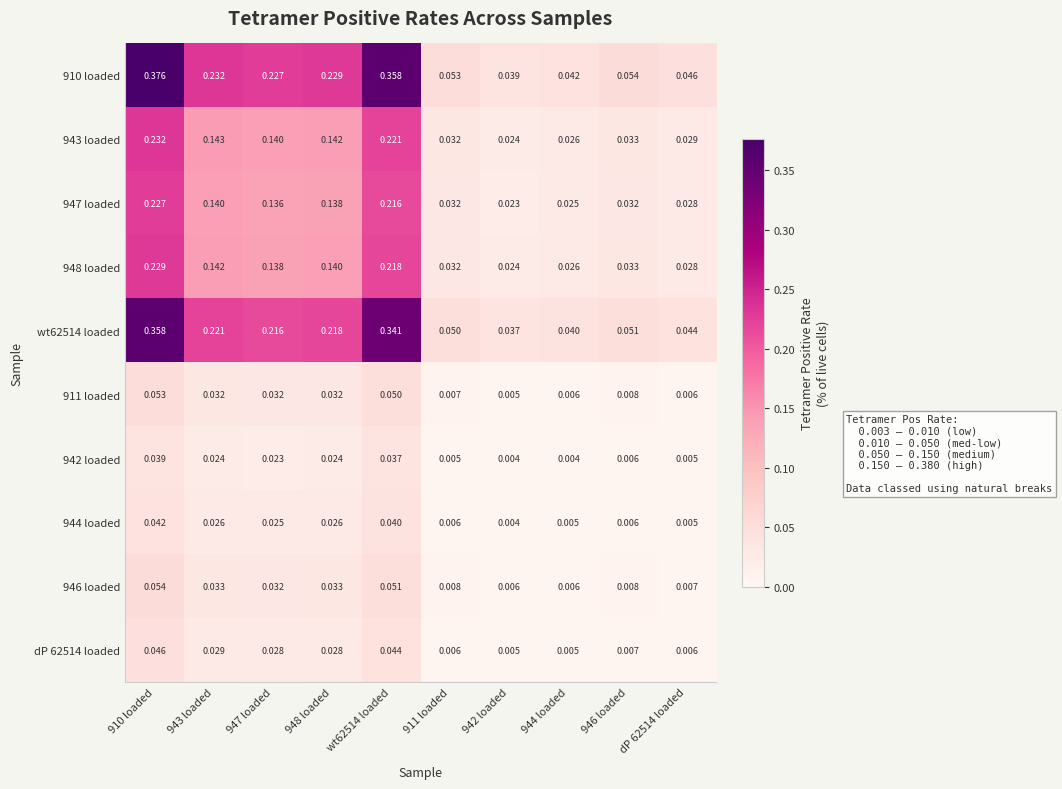

Which series has the largest total across all categories?

910 loaded